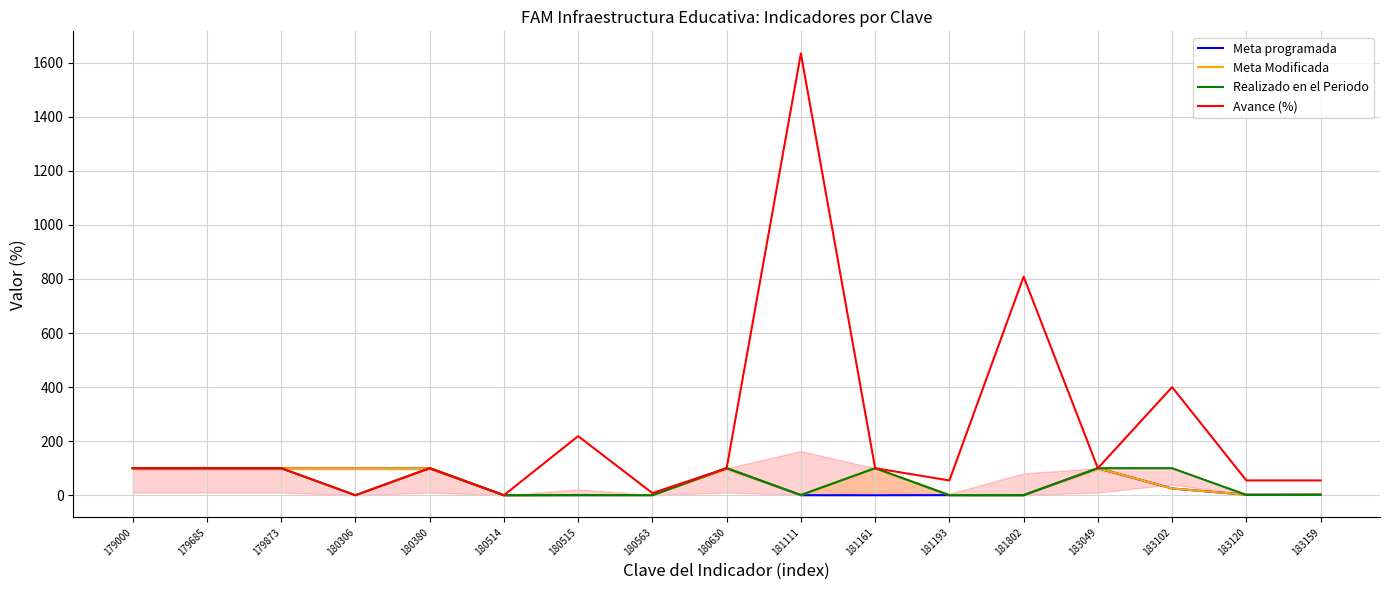

What is the difference between the highest and lowest values at 181193?

54.5